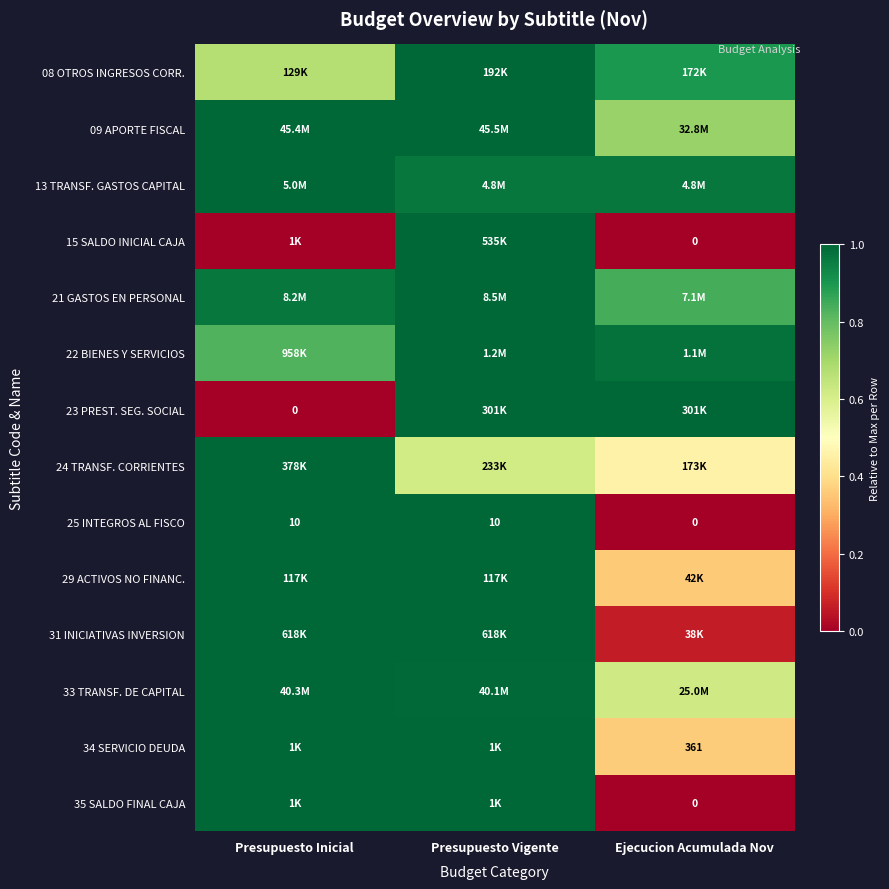

List the labels in order of 23 PREST. SEG. SOCIAL value, smallest first.

Presupuesto Inicial, Presupuesto Vigente, Ejecucion Acumulada Nov